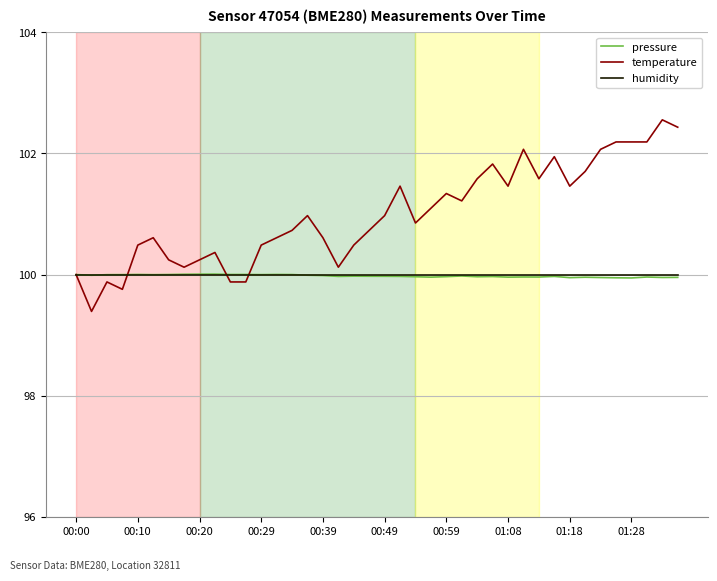

What is the minimum value shown in the chart?

99.4